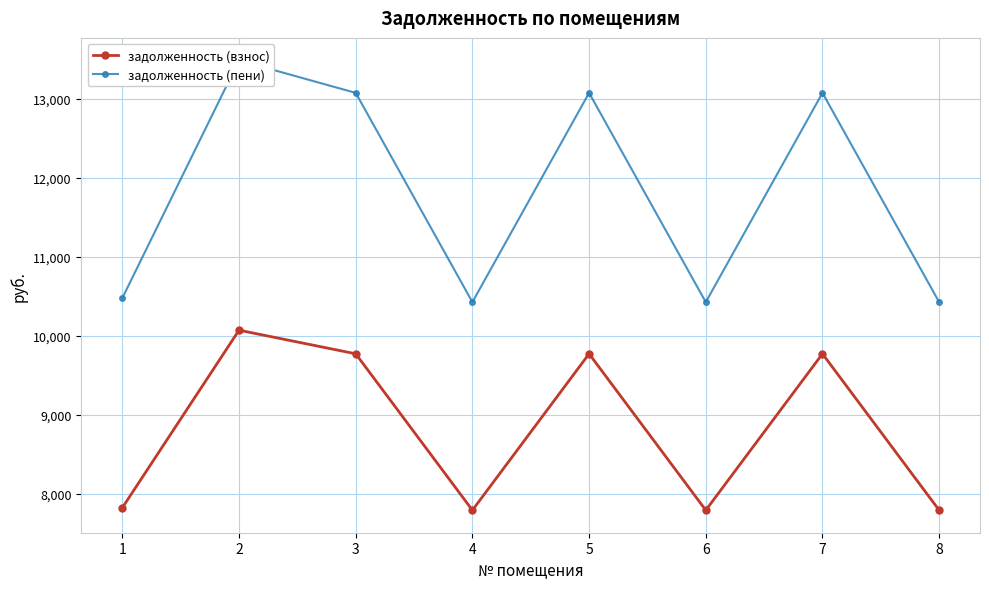

At which category is the sum across all series the highest?

2